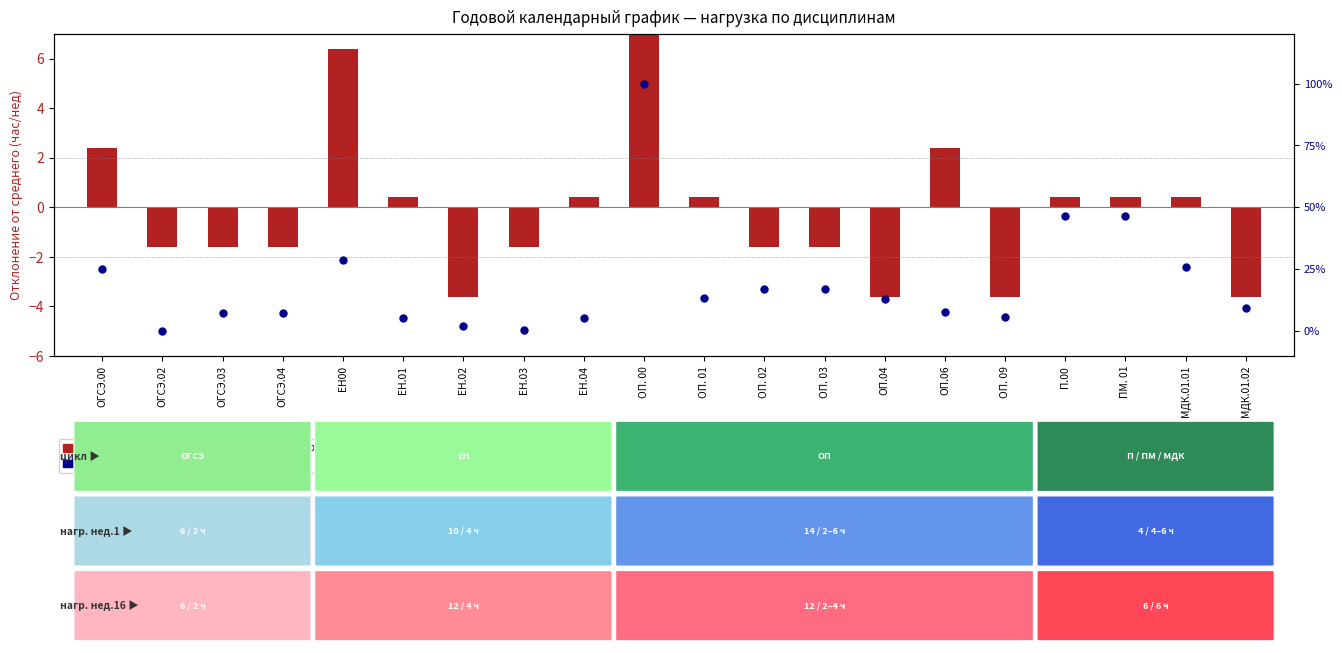

Which series has the largest total across all categories?

percentile rank within the sample